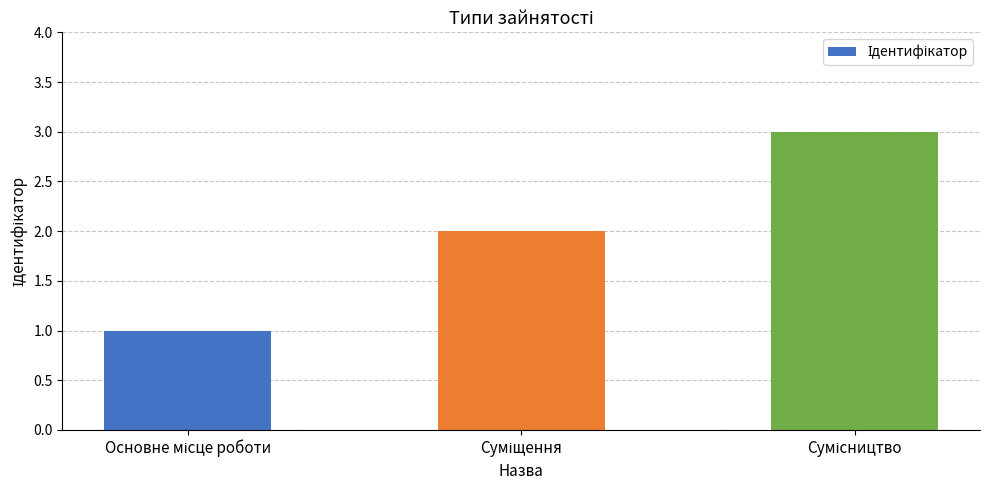

What is the minimum value shown in the chart?

1